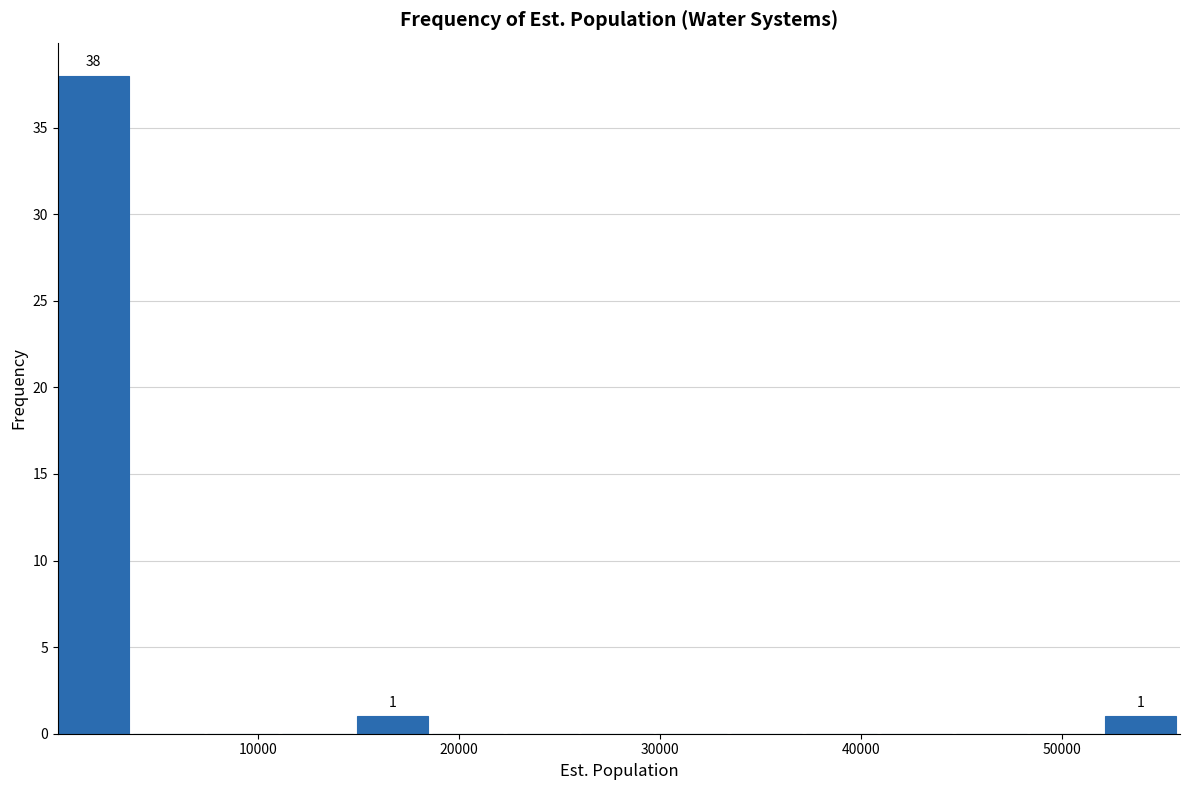

Read against the x-axis, roughly where is the centre of the tallest bar?

2000